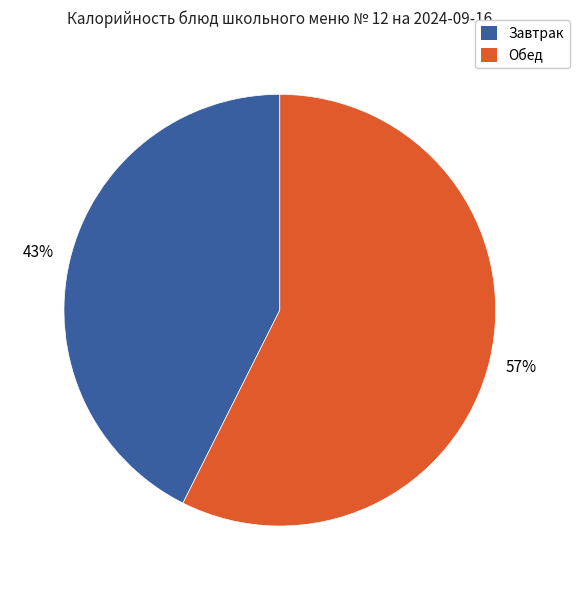

To the nearest percent, what portion does Завтрак represent?

43%